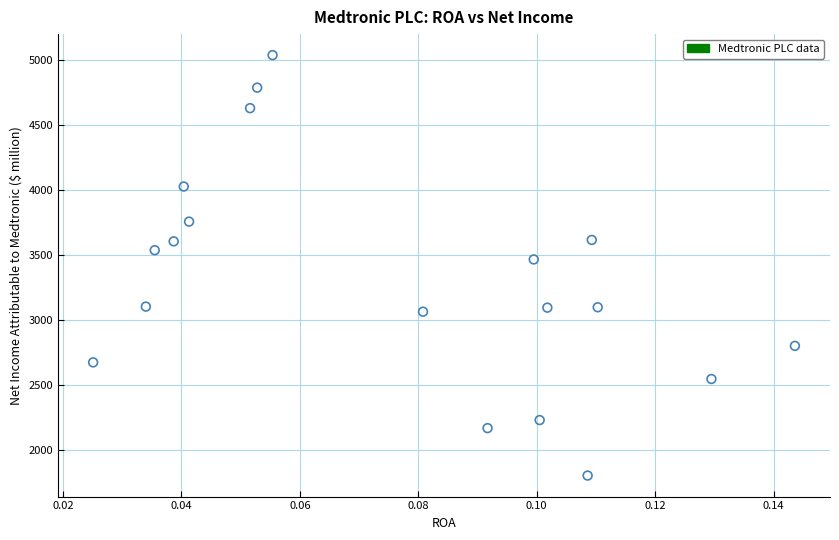

What Y value in the scatter plot is closest to 3421?

3467